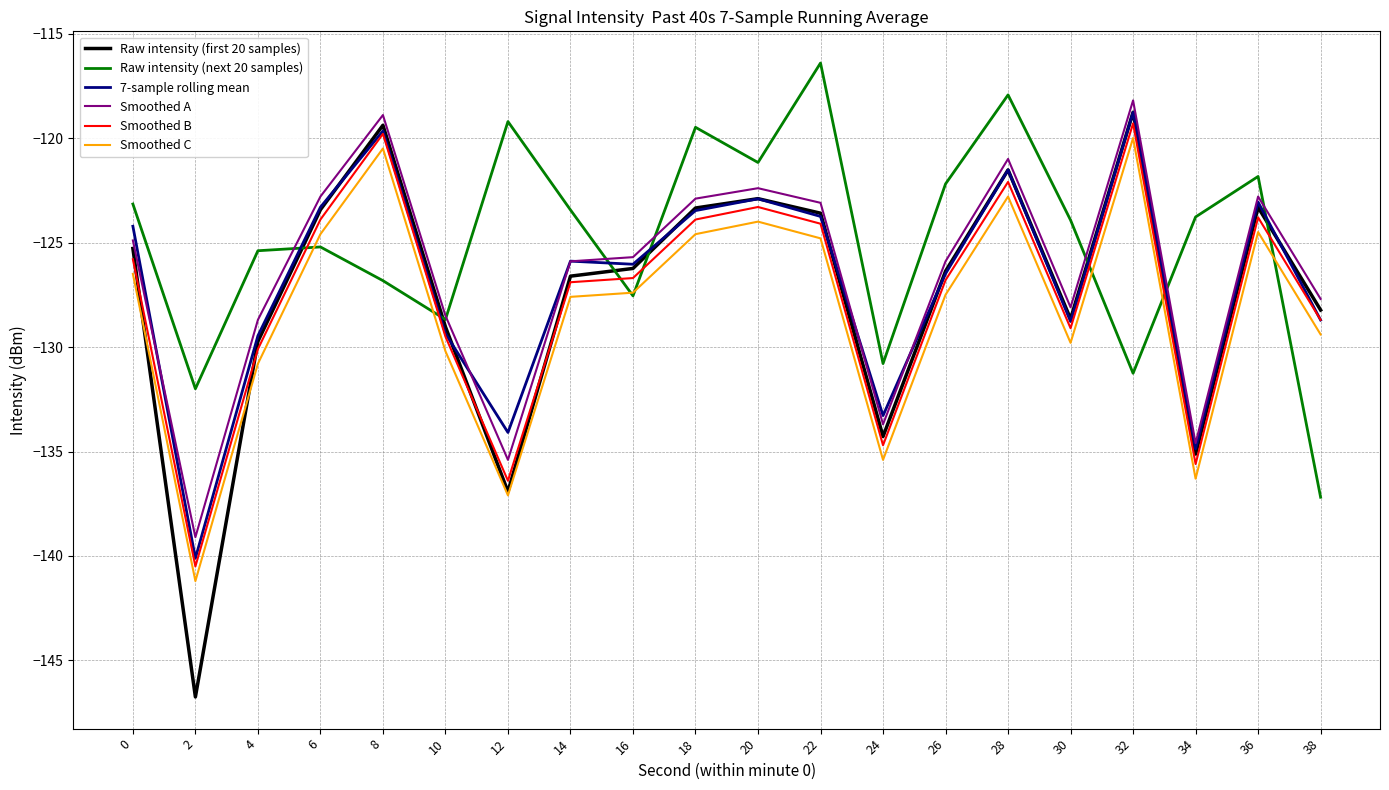

Which series has the largest total across all categories?

Raw intensity (next 20 samples)